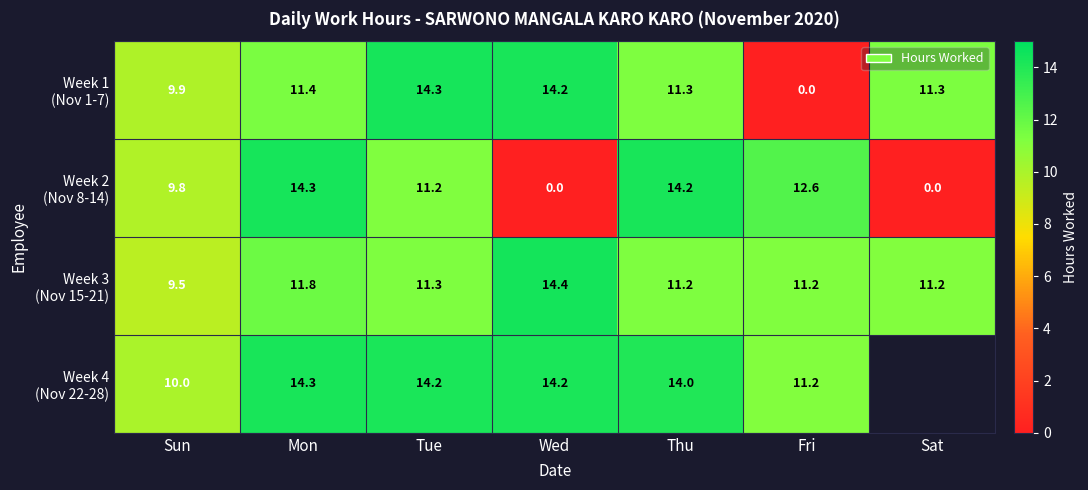

Which category has the lowest value in the Week 4 (Nov 22-28) series?

Sun